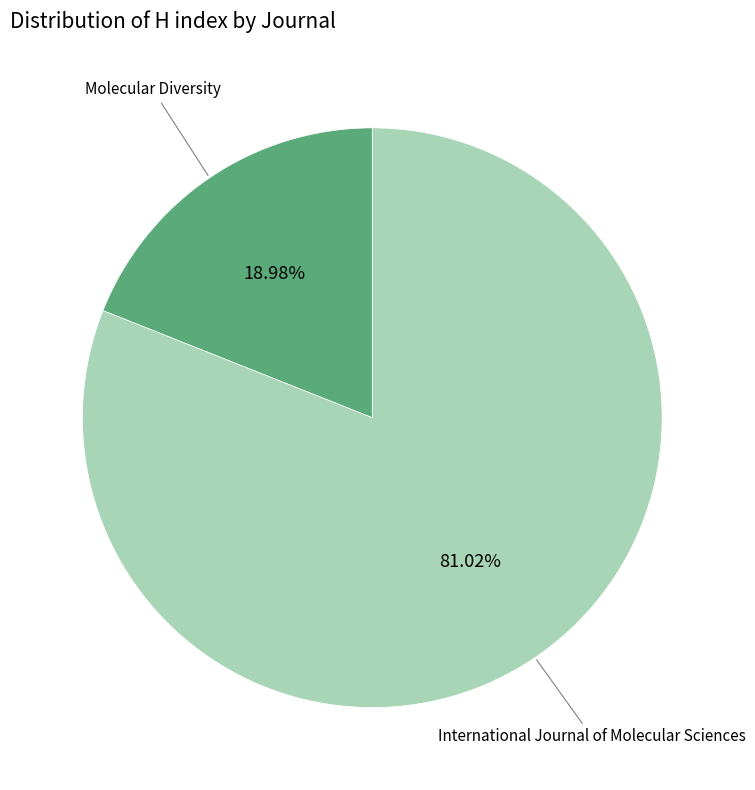

Between International Journal of Molecular Sciences and Molecular Diversity, which is larger?

International Journal of Molecular Sciences